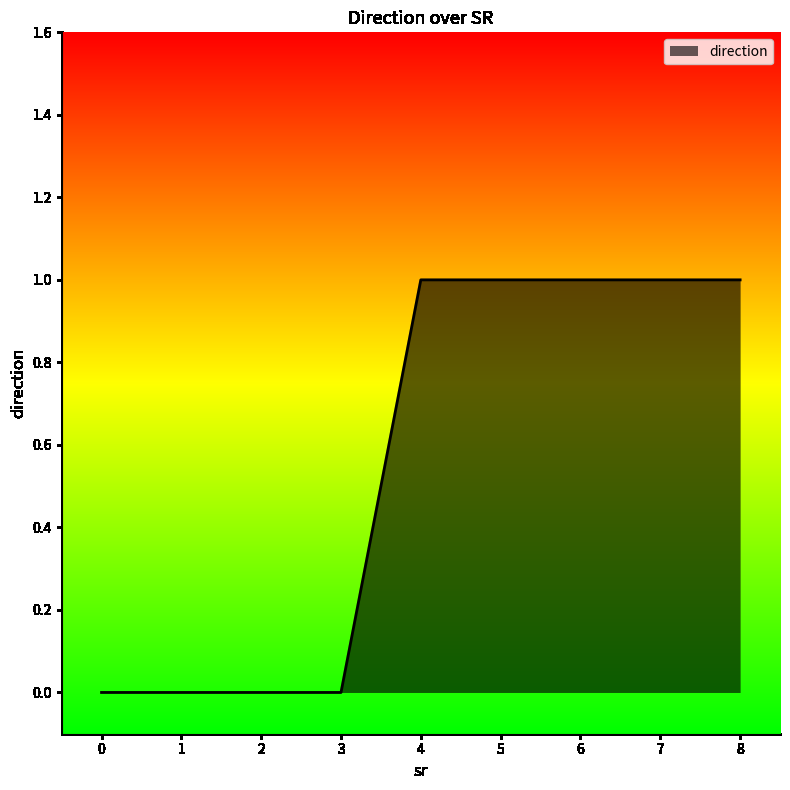

What is the greatest value displayed?

1